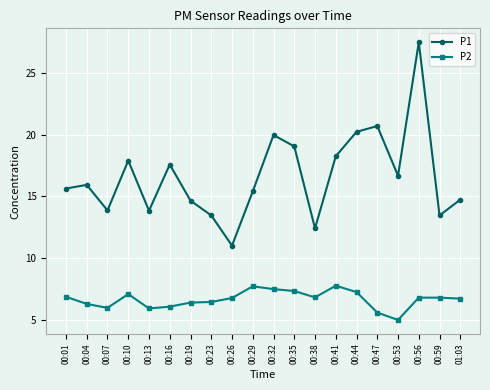

True or false: P2 and P1 cross at least once.

False